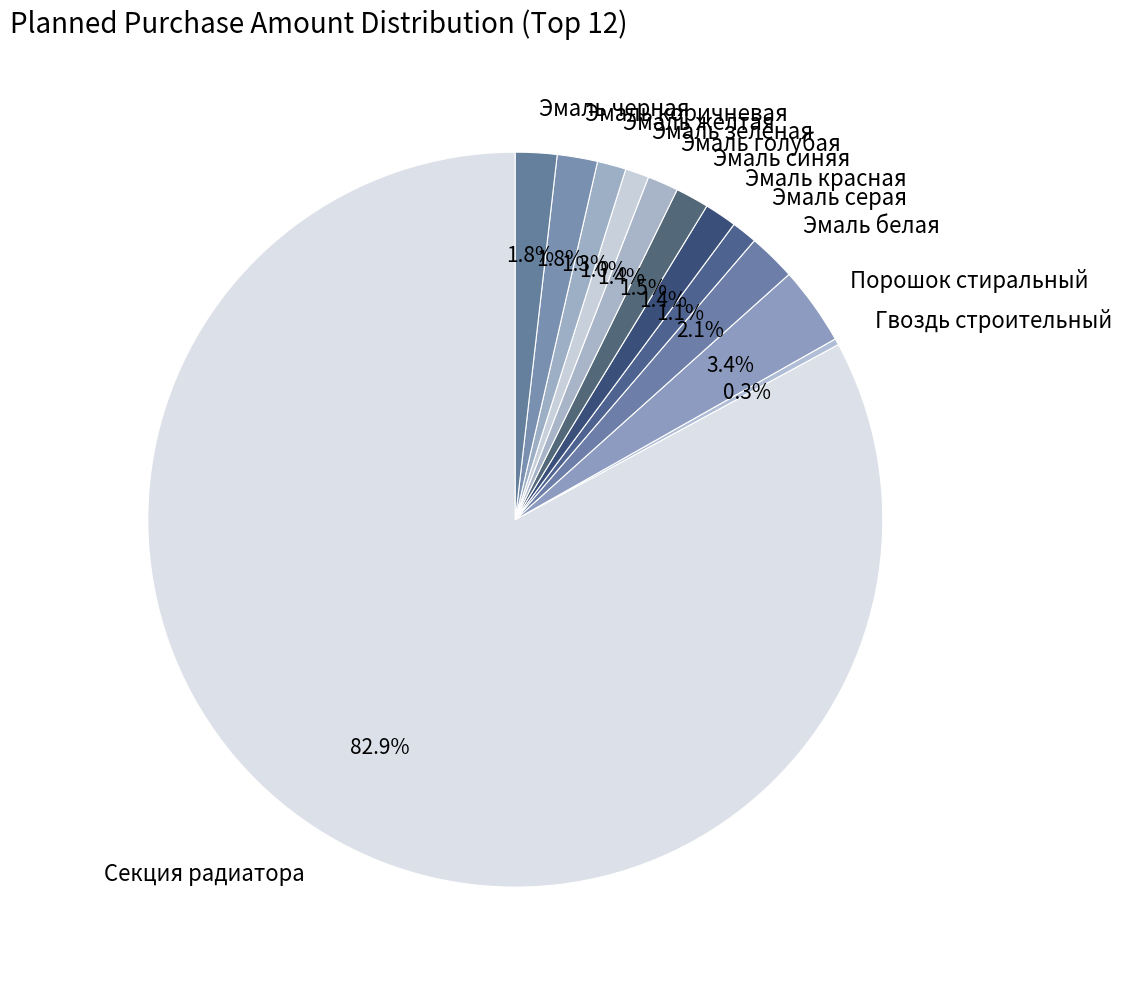

To the nearest percent, what is the difference between the largest and smallest slice percentages?

83%